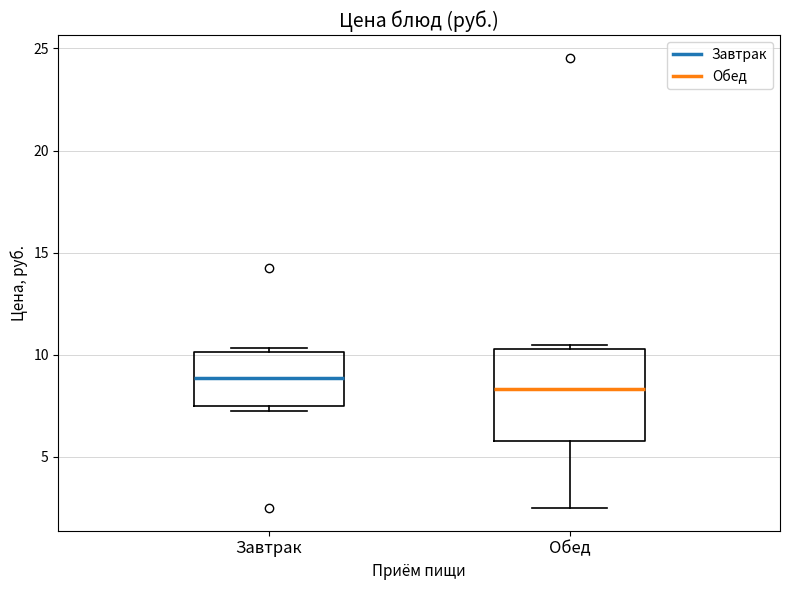

Comparing the boxes themselves (not the whiskers), which one is the tallest?

Обед